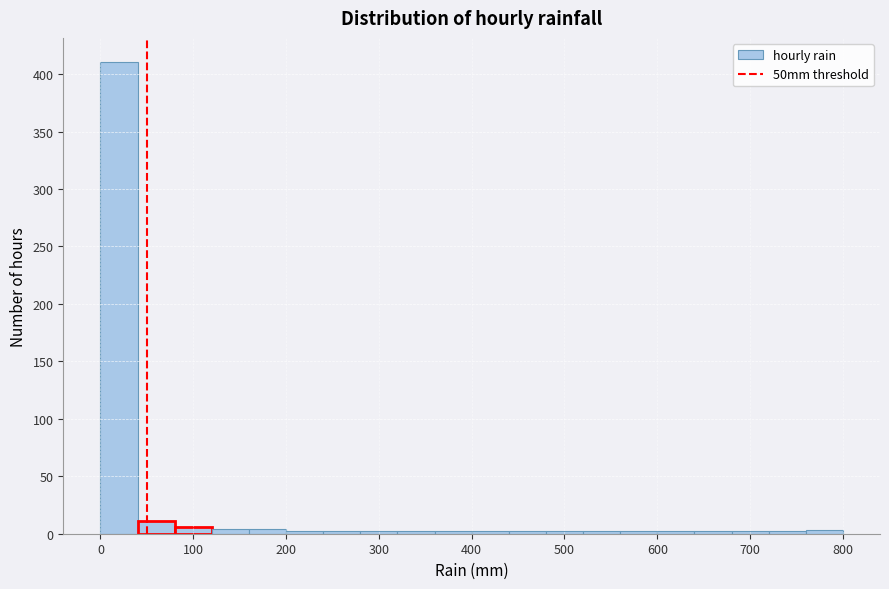

Reading left to right, list every bar in this chart as the range it spans on the x-axis followed by its height. The values are not printed on the chart, so give them approximately, as read against the axis.

0 to 40: 410
40 to 80: 10
80 to 120: 5
120 to 160: under 5
160 to 200: under 5
200 to 240: under 5
240 to 280: under 5
280 to 320: under 5
320 to 360: under 5
360 to 400: under 5
400 to 440: under 5
440 to 480: under 5
480 to 520: under 5
520 to 560: under 5
560 to 600: under 5
600 to 640: under 5
640 to 680: under 5
680 to 720: under 5
720 to 760: under 5
760 to 800: under 5